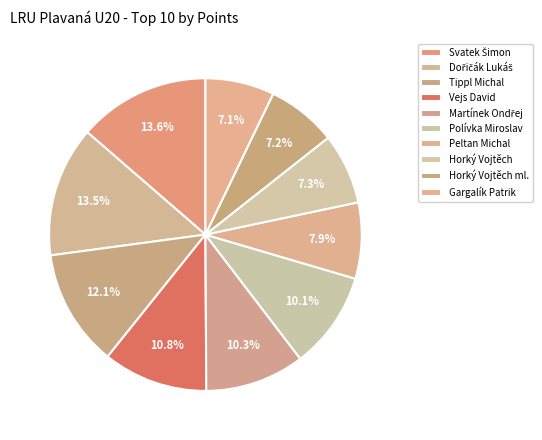

What percentage is the Polívka Miroslav slice, to the nearest percent?

10%